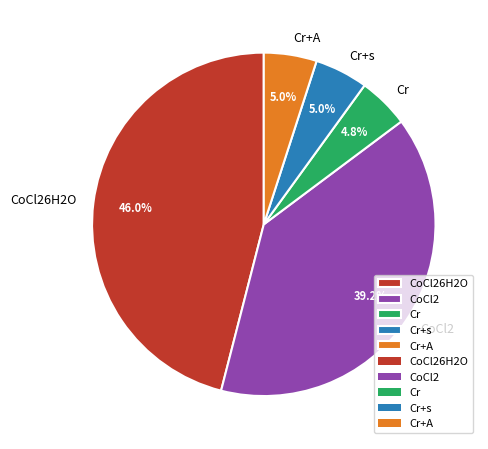

What is the ratio of the value at Cr+A to the value at Cr?

1.0